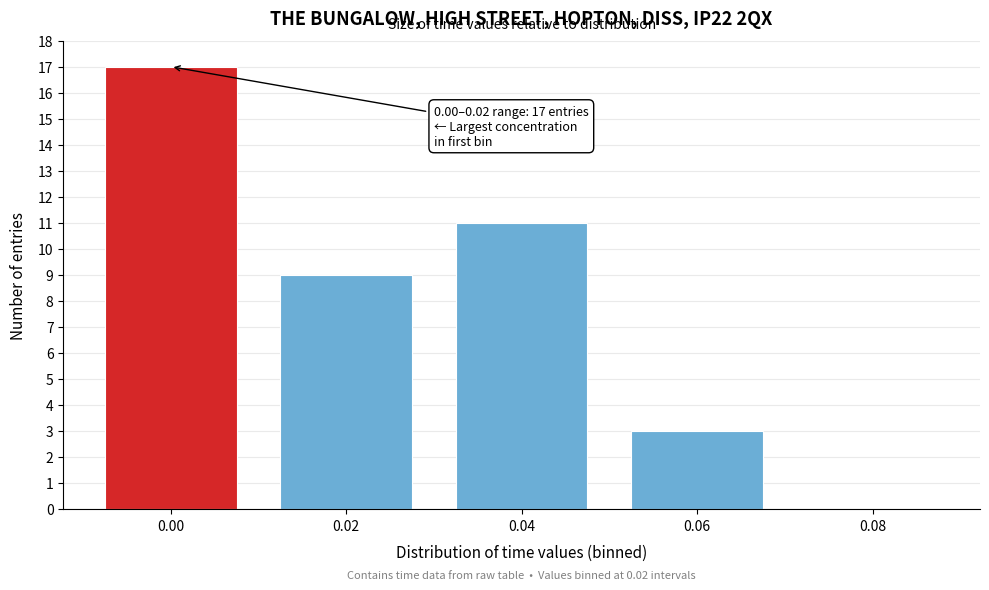

Reading left to right, what are all the values shown in this chart?

0.00=17	0.02=9	0.04=11	0.06=3	0.08=0